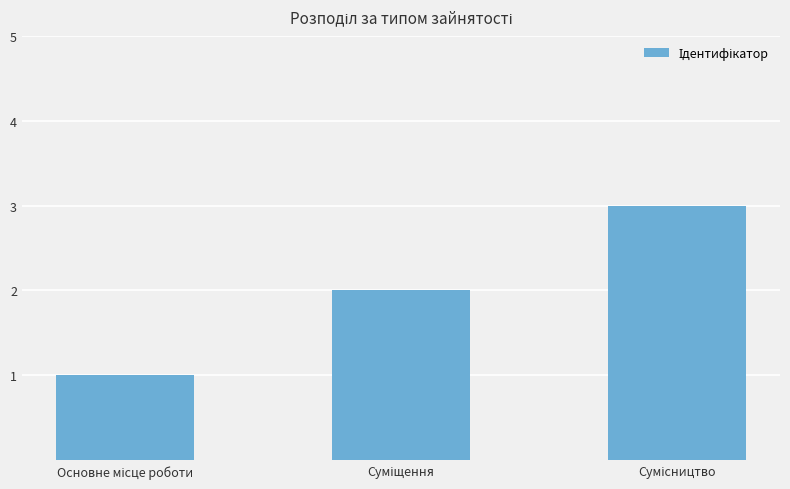

What is the greatest value displayed?

3